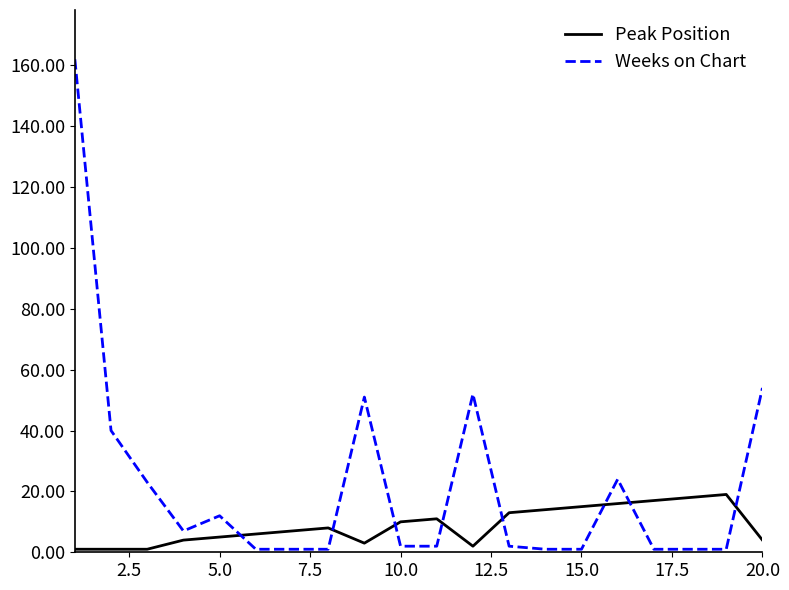

List the series in order of their overall mean, highest first.

Weeks on Chart, Peak Position